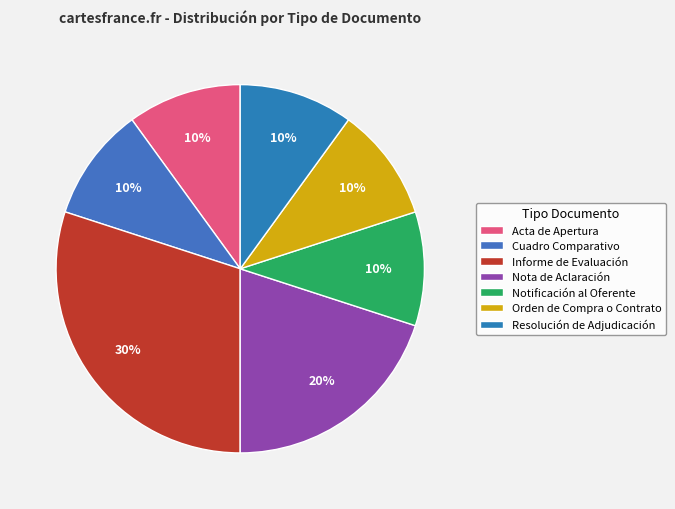

To the nearest percent, what is the difference between the largest and smallest slice percentages?

20%